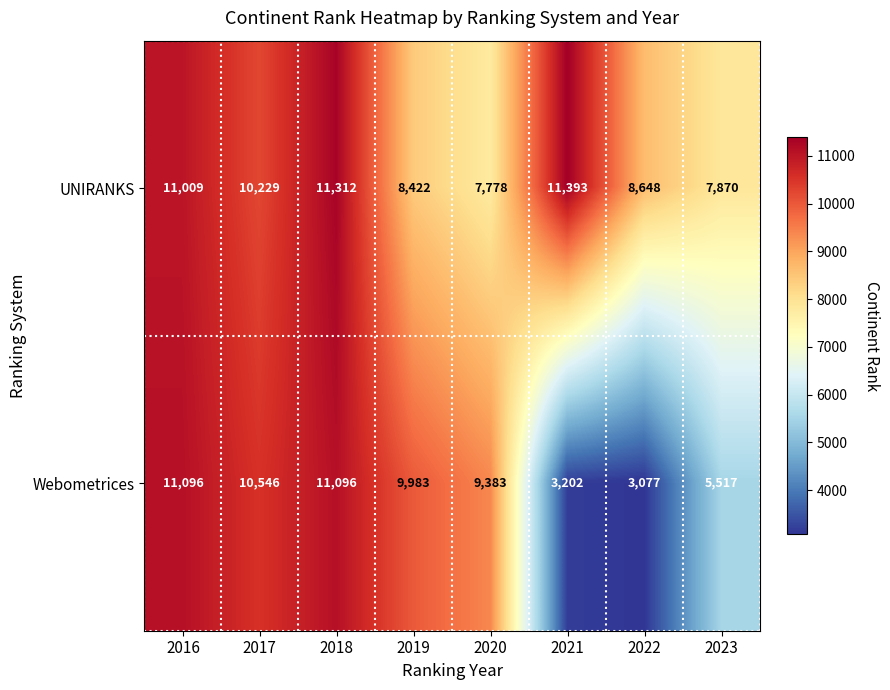

What is the difference between the UNIRANKS values at 2016 and 2017?

780